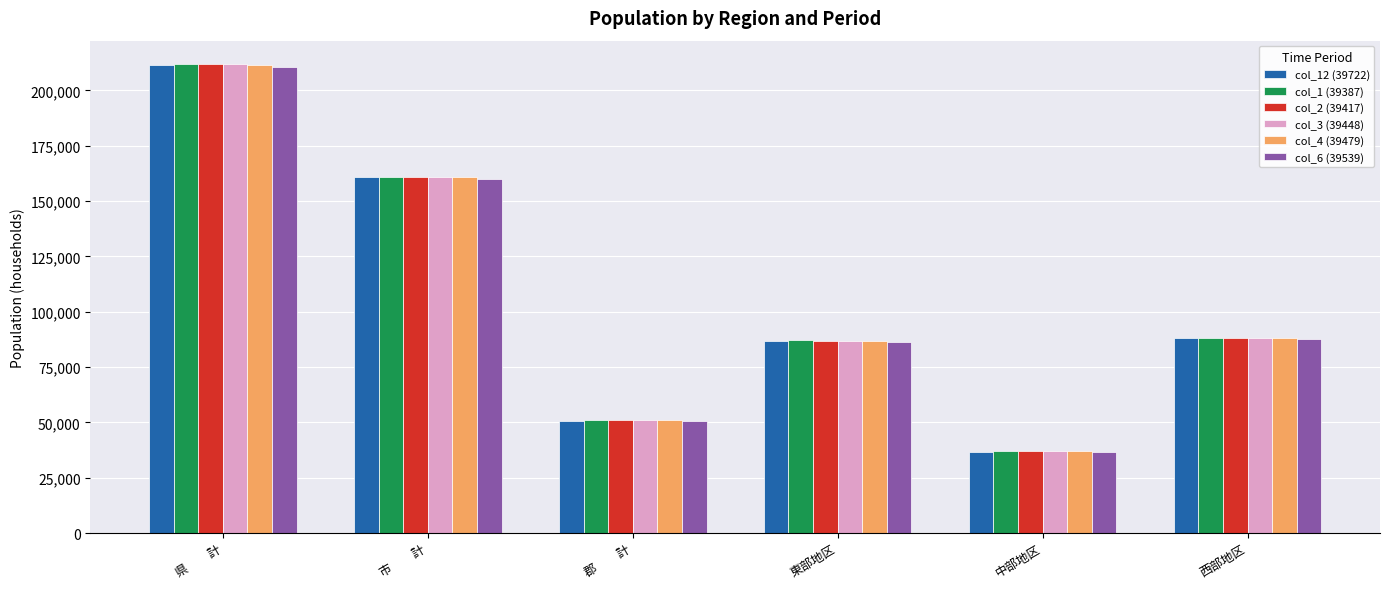

Reading right to left, what are all the values shown in this chart?

col_12 (39722): 西部地区=87895	中部地区=36797	東部地区=86637	郡　　計=50608	市　　計=160721	県　　計=211329
col_1 (39387): 西部地区=87994	中部地区=36880	東部地区=87001	郡　　計=50955	市　　計=160920	県　　計=211875
col_2 (39417): 西部地区=88000	中部地区=36898	東部地区=86969	郡　　計=50918	市　　計=160949	県　　計=211867
col_3 (39448): 西部地区=87934	中部地区=36908	東部地区=86885	郡　　計=50896	市　　計=160831	県　　計=211727
col_4 (39479): 西部地区=87906	中部地区=36876	東部地区=86797	郡　　計=50846	市　　計=160733	県　　計=211579
col_6 (39539): 西部地区=87621	中部地区=36699	東部地区=86228	郡　　計=50718	市　　計=159830	県　　計=210548